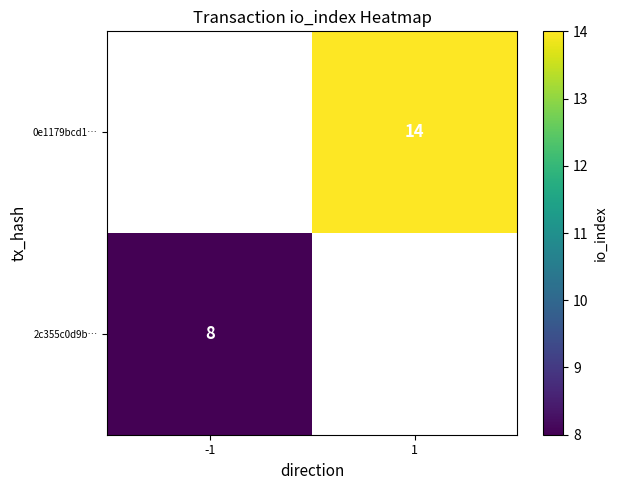

At how many categories does at least one series exceed 12?

1